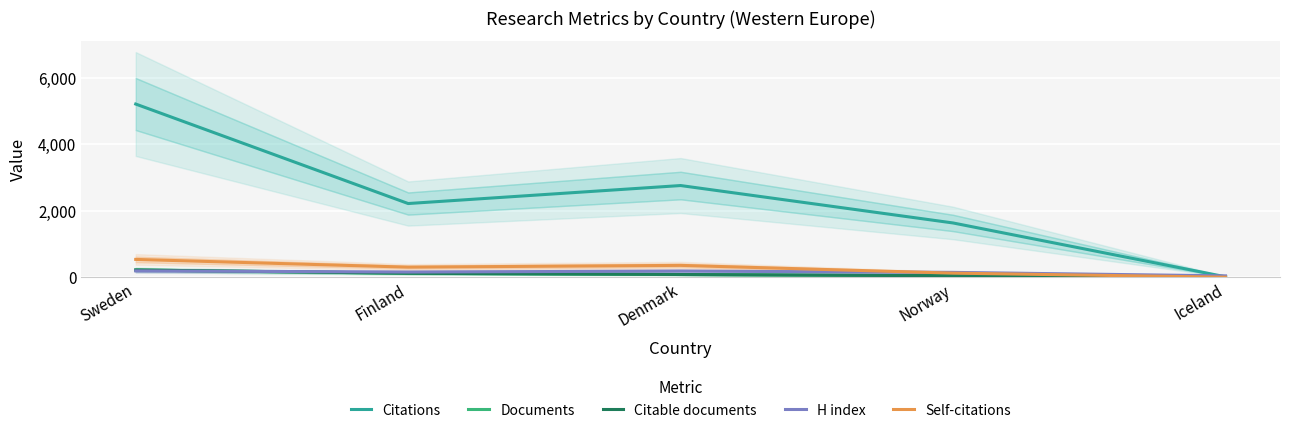

What is the total value across all series at Finland?

2907